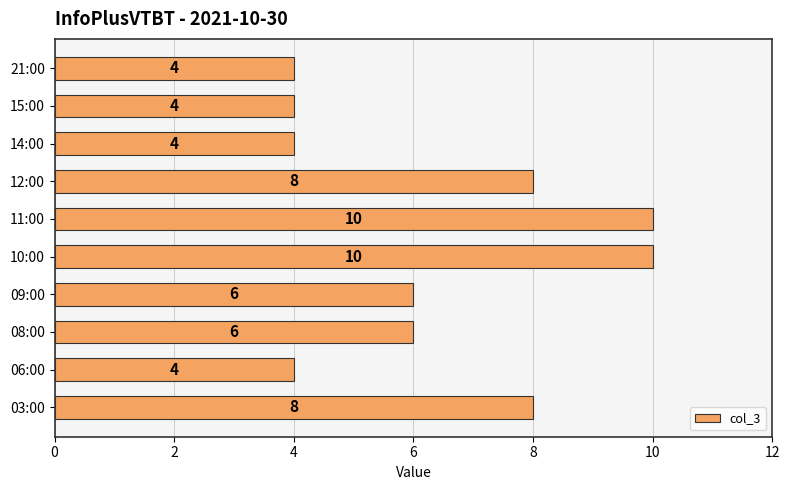

True or false: the data shows 14 at 03:00.

False